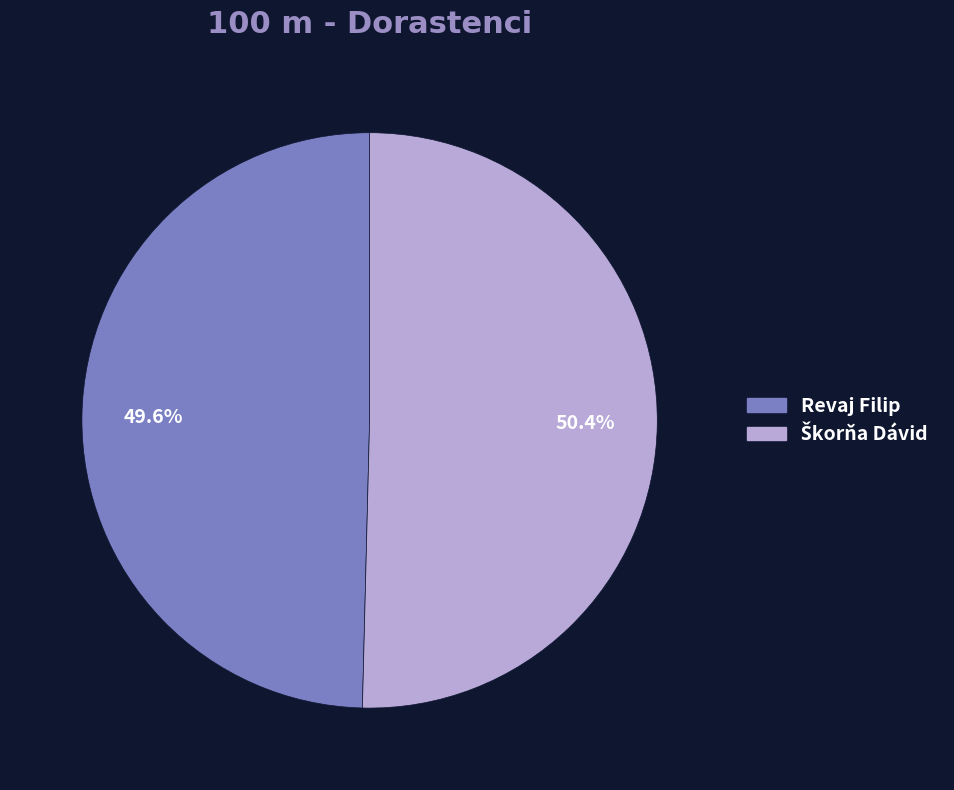

Is there a majority slice in this chart?

Yes